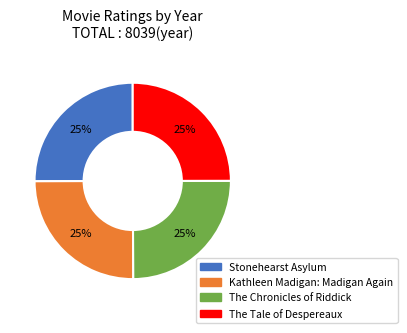

To the nearest percent, what is the combined percentage of Stonehearst Asylum and The Tale of Despereaux?

50%